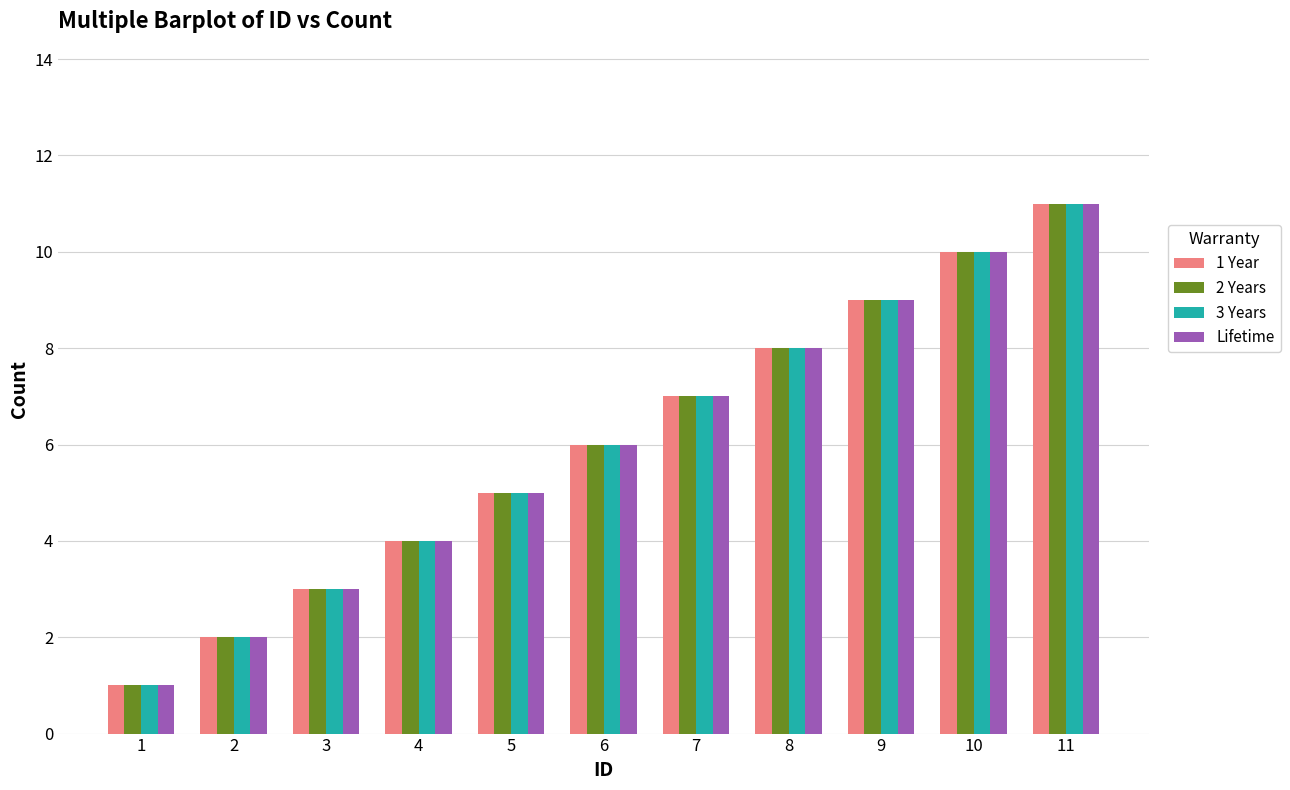

What is the minimum value shown in the chart?

1